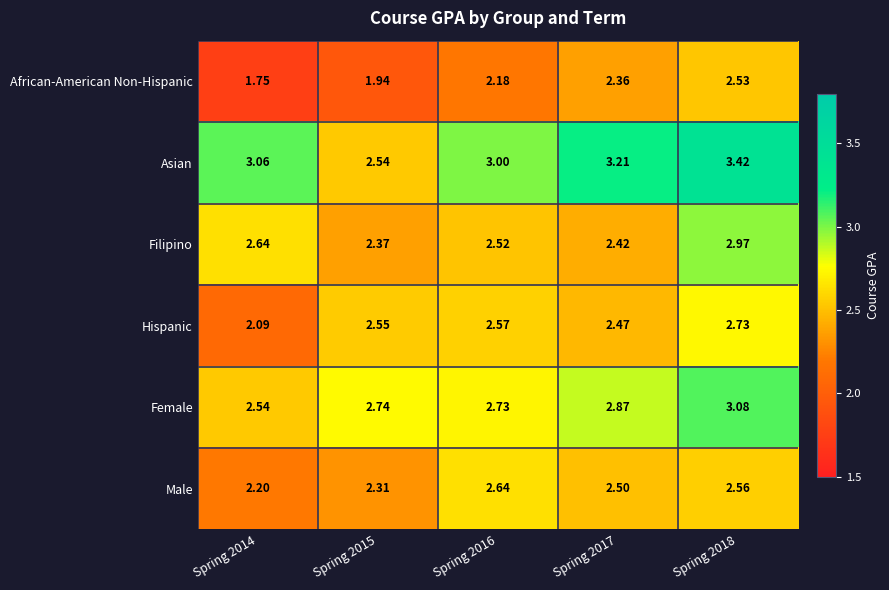

Which series has the largest total across all categories?

Asian